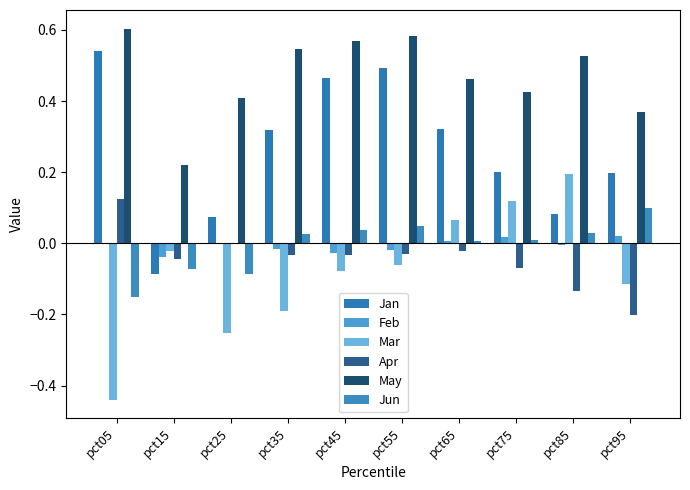

Is it true that Jan equals 0.2 at pct75?

True